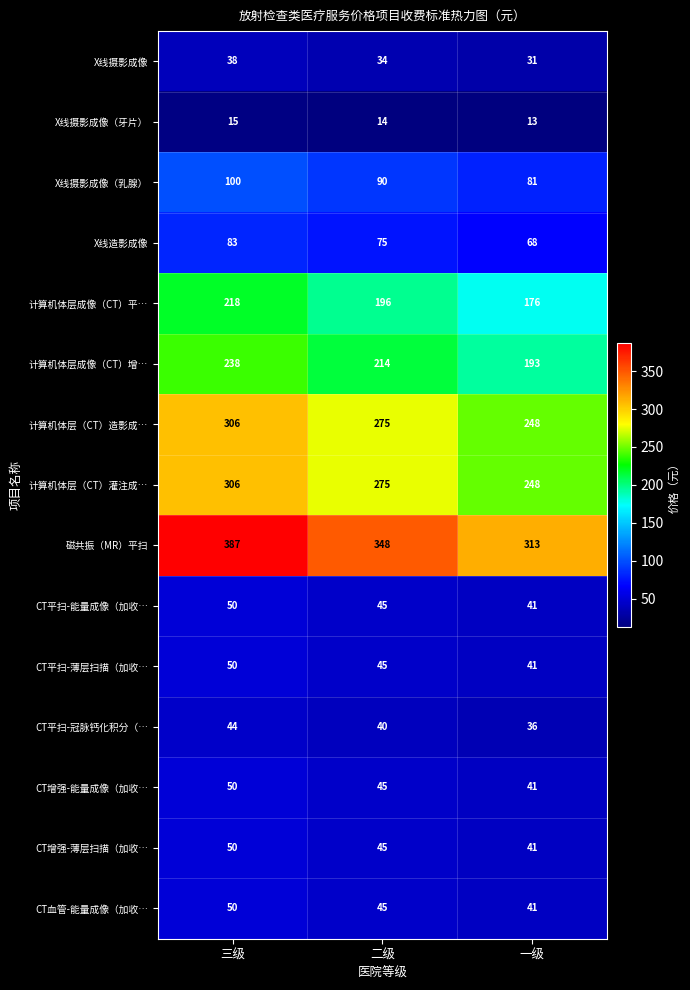

At which label does X线摄影成像（乳腺） reach its minimum?

一级